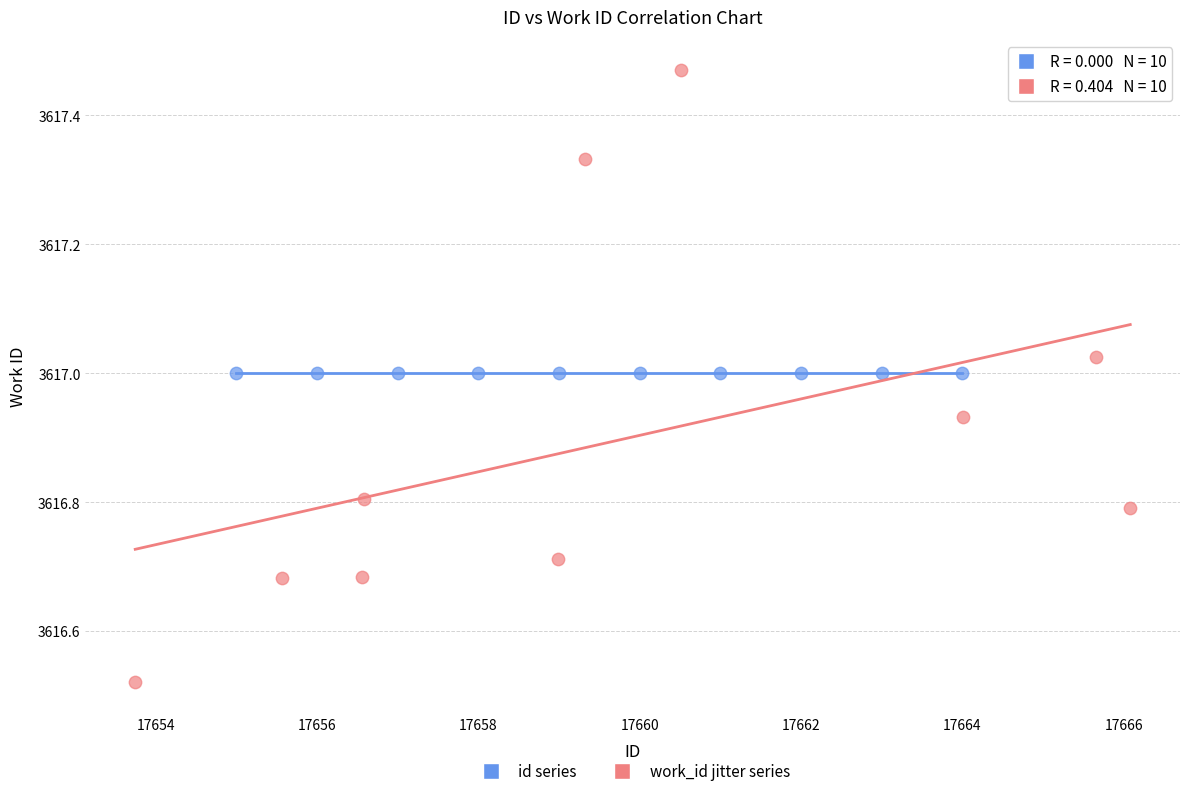

Which series contains the highest Y value?

work_id jitter series